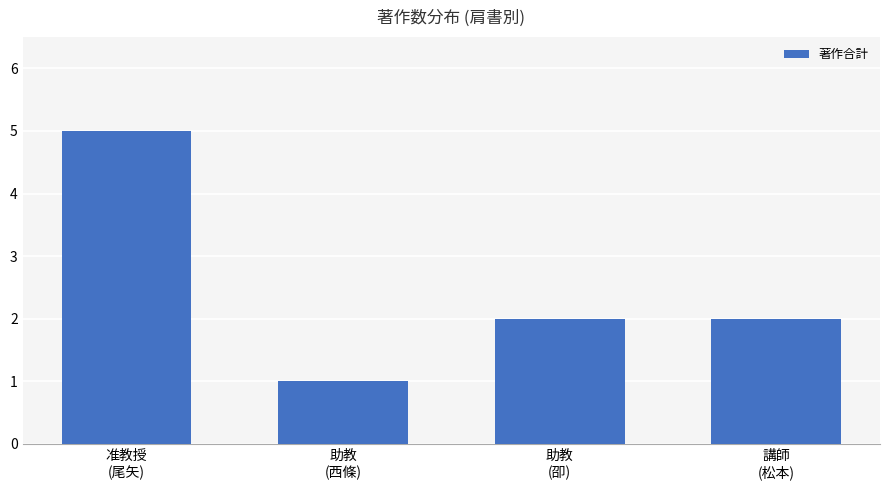

What position from the left is 助教
(卲)?

3